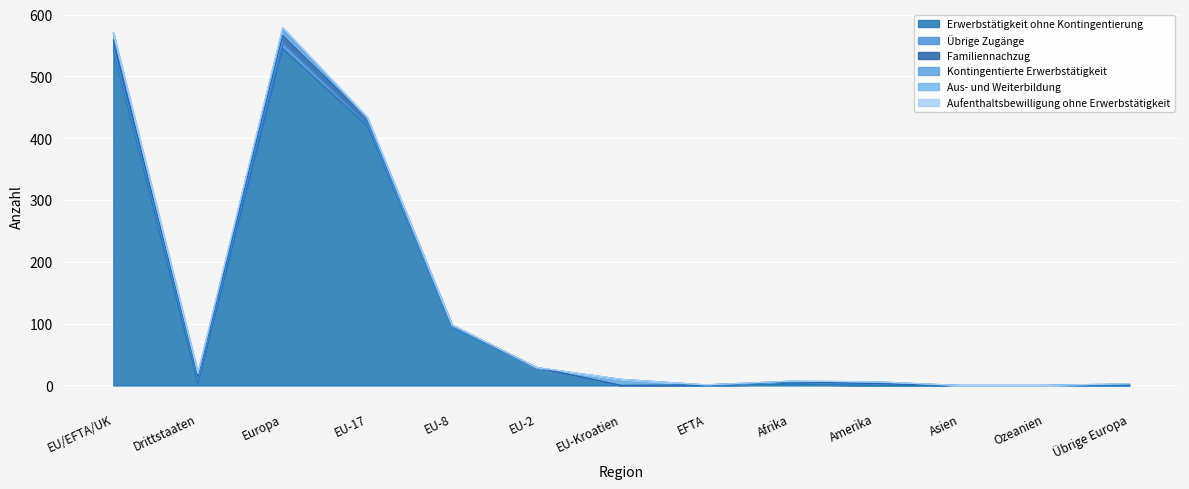

What is the difference between the Übrige Zugänge values at Europa and EU-17?

6